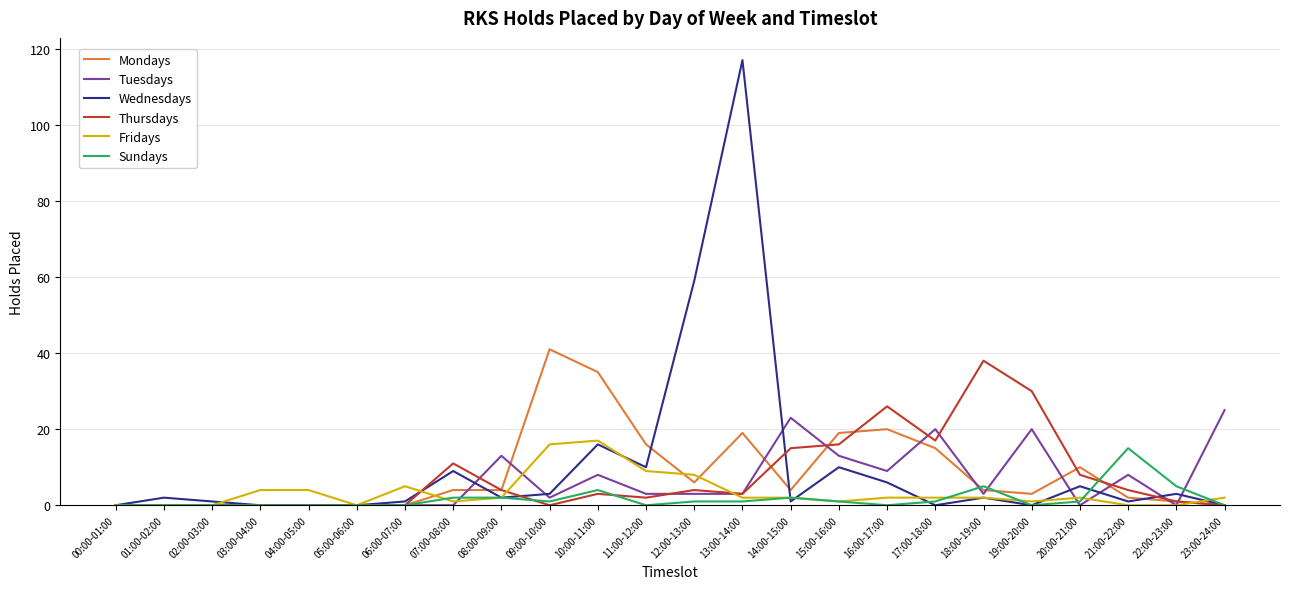

After their last crossing, which series has the higher values: Sundays or Fridays?

Fridays